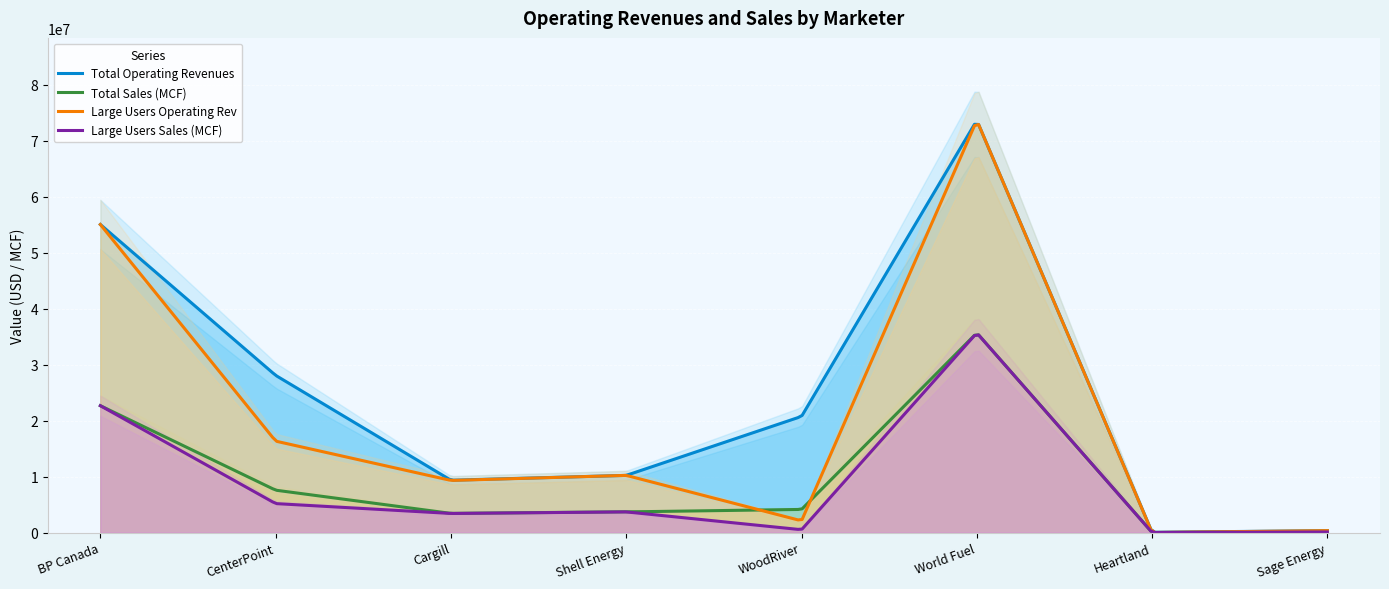

What is the approximate value of Total Sales (MCF) at CenterPoint, to the nearest 50?

7561650